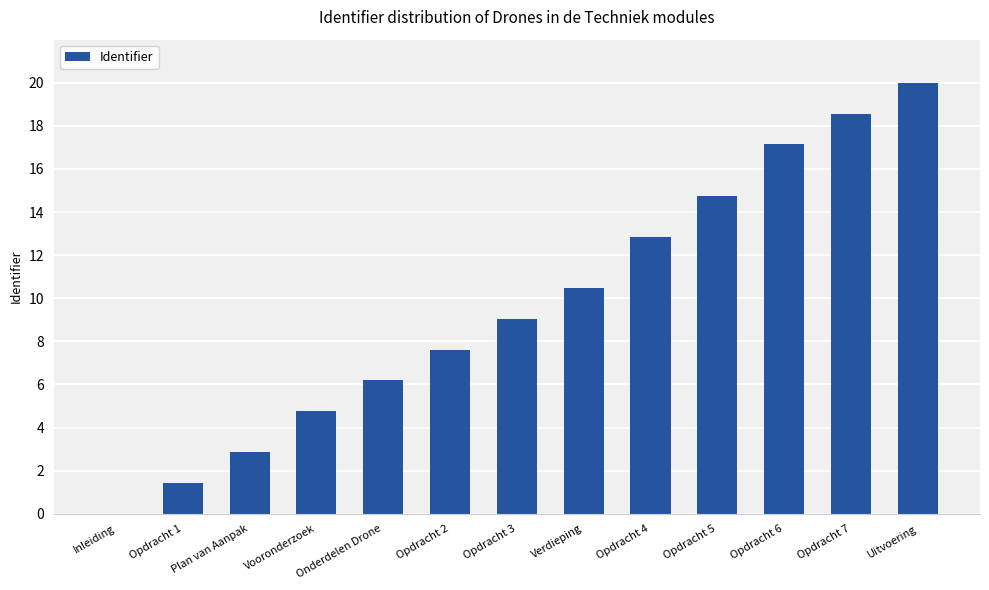

How many data points does each series have?

13